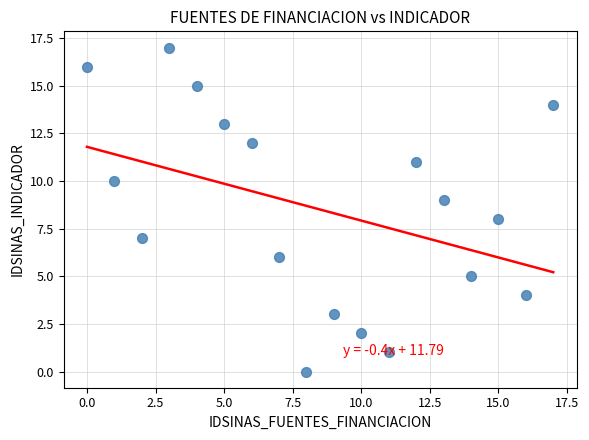

What is the range of X values (max minus min)?

17